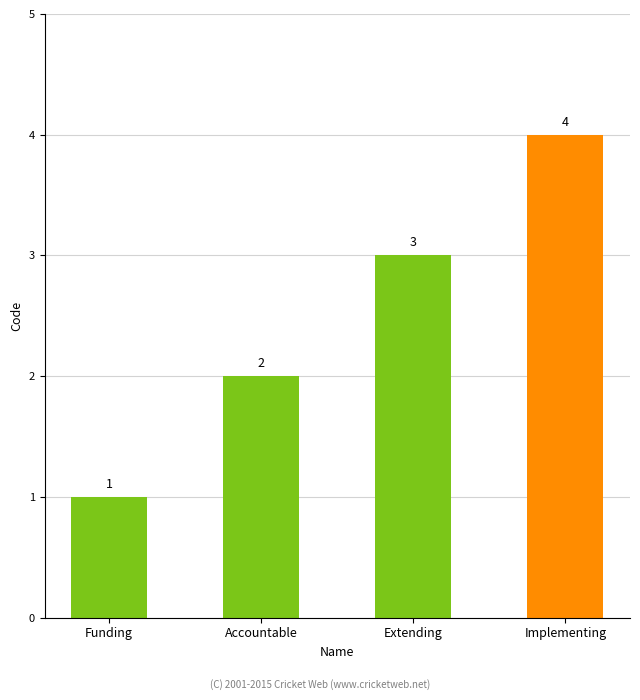

Reading left to right, transcribe all the data shown in this chart.

Funding=1	Accountable=2	Extending=3	Implementing=4